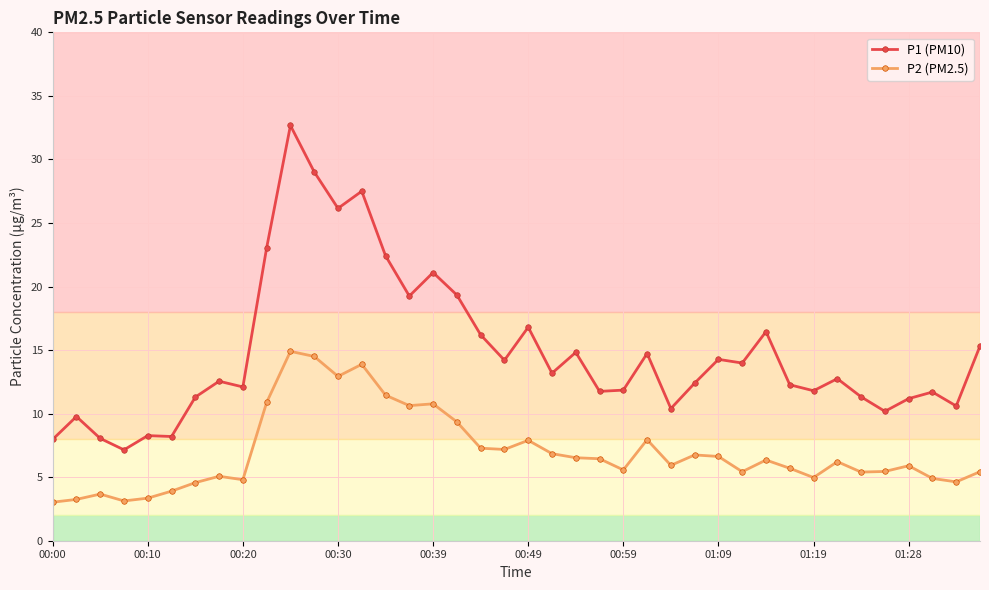

How many data points does each series have?

40